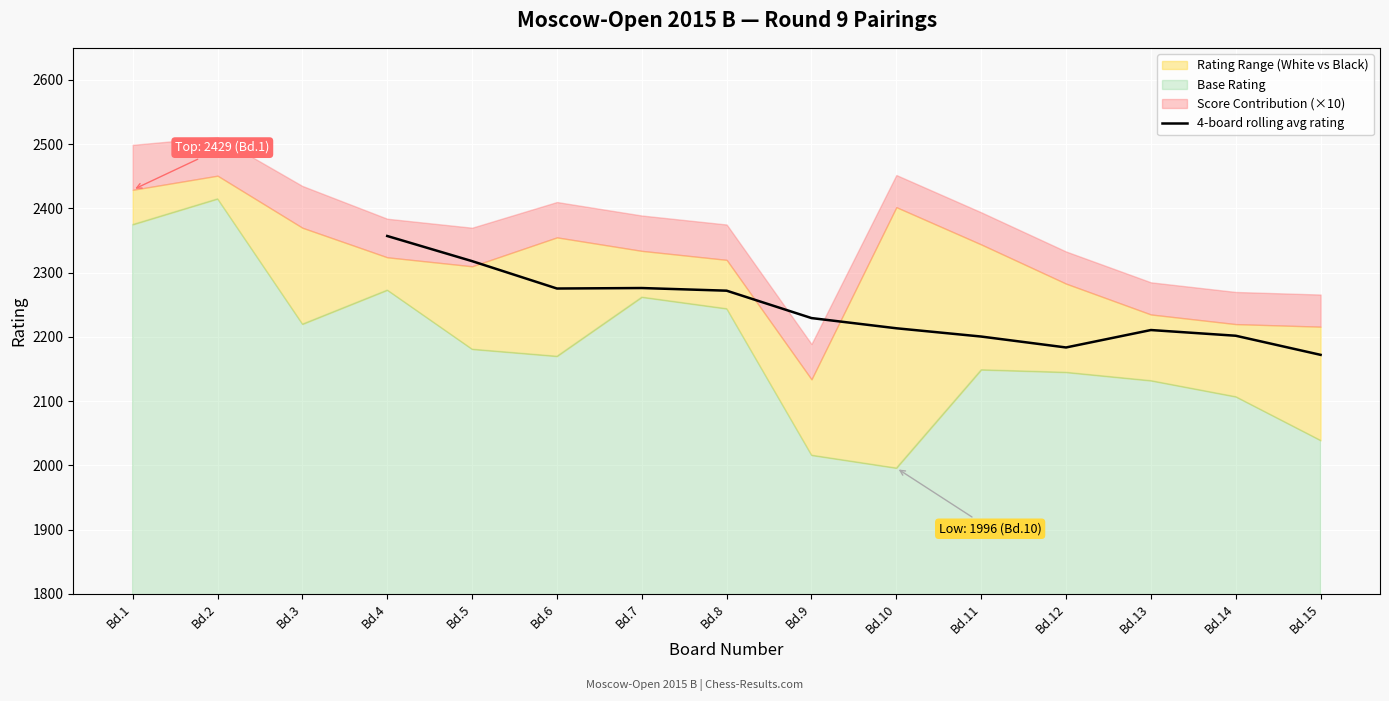

How many points are higher than both their immediate neighbors (excluding endpoints)?

2